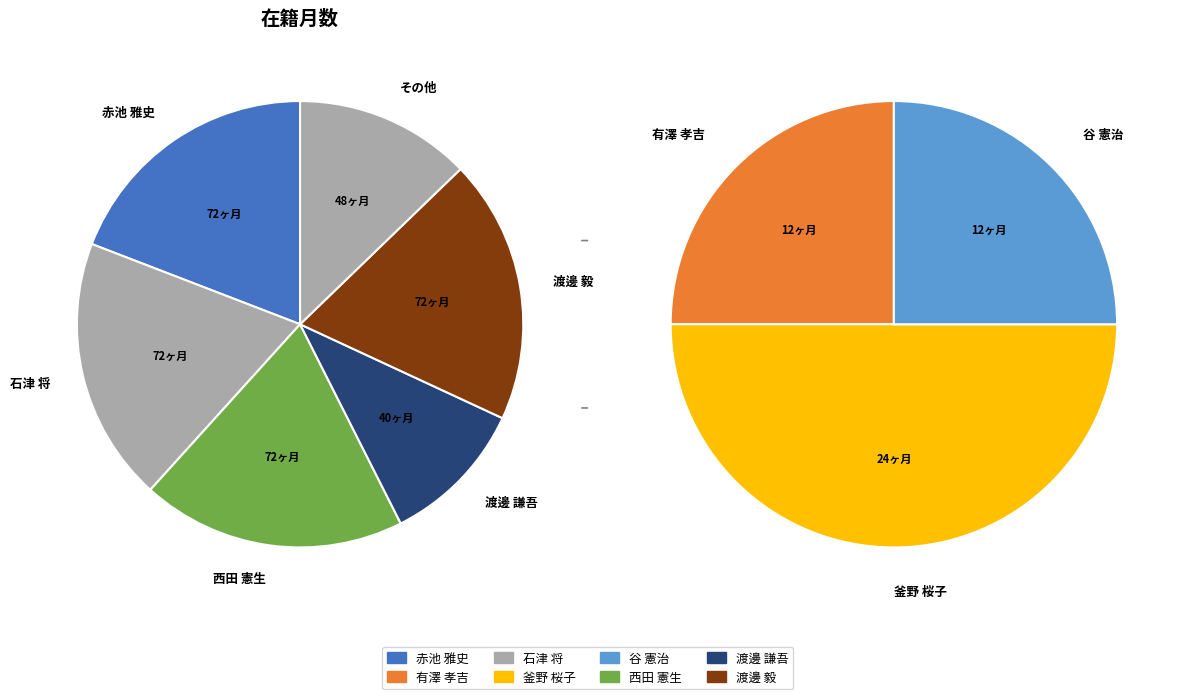

The 釜野 桜子 slice represents 18% of the pie. True or false?

False